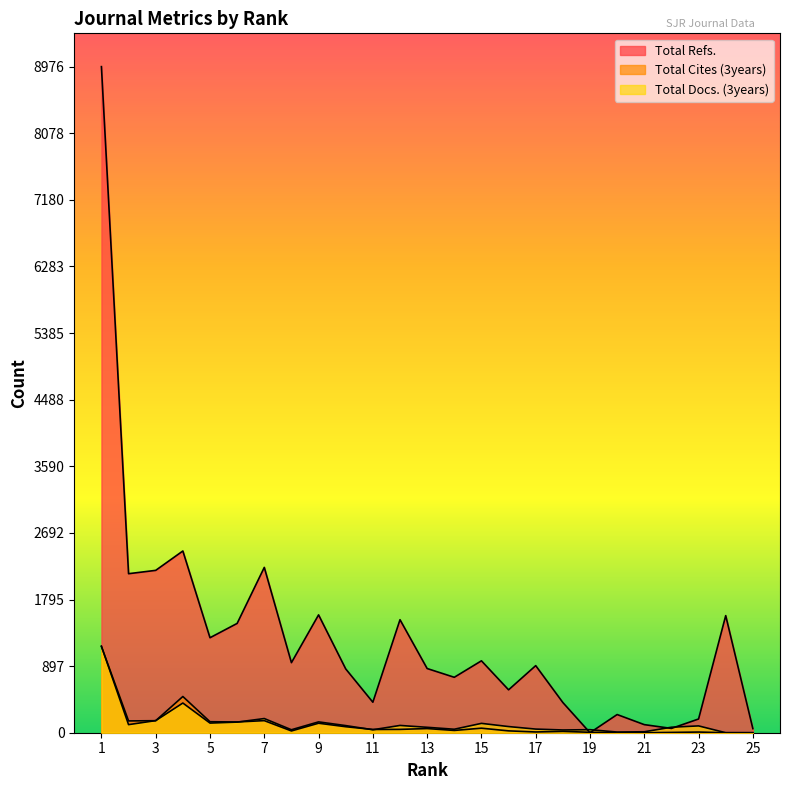

Reading left to right, what are all the values shown in this chart?

Total Refs.: 8976	2143	2188	2449	1280	1473	2228	944	1588	860	411	1523	865	747	969	578	904	407	0	245	109	58	185	1578	55
Total Cites (3years): 1163	159	162	488	148	145	163	24	128	81	44	45	56	31	61	25	10	18	6	2	0	4	9	0	0
Total Docs. (3years): 1166	109	163	400	130	143	191	40	146	96	40	98	73	47	126	83	49	37	41	9	13	74	92	0	0